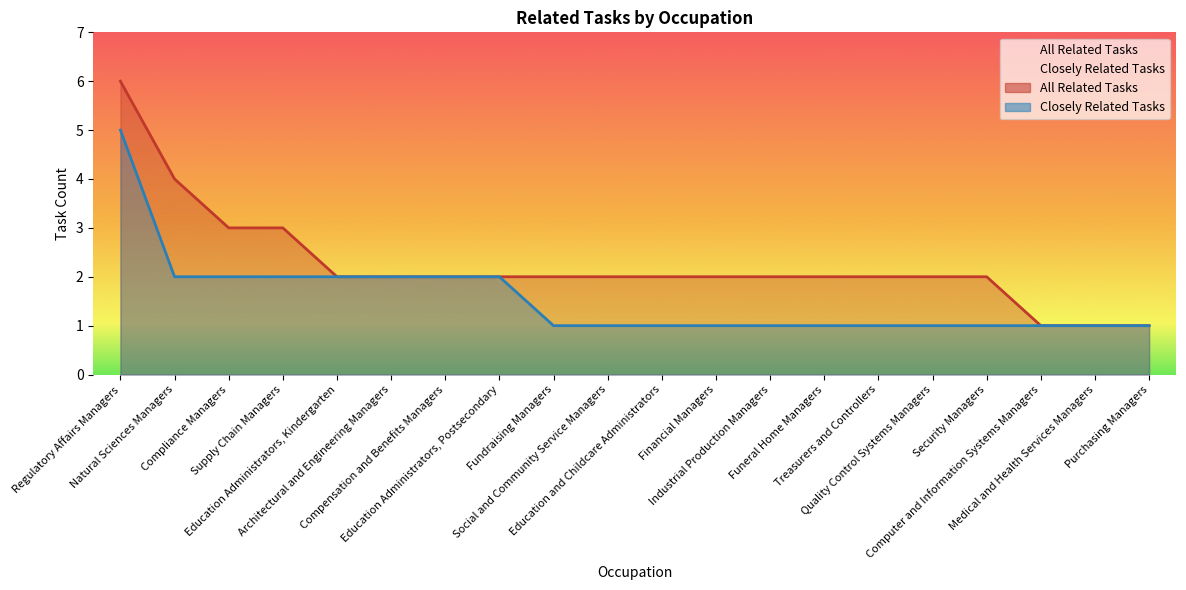

How many lines are shown in the chart?

2